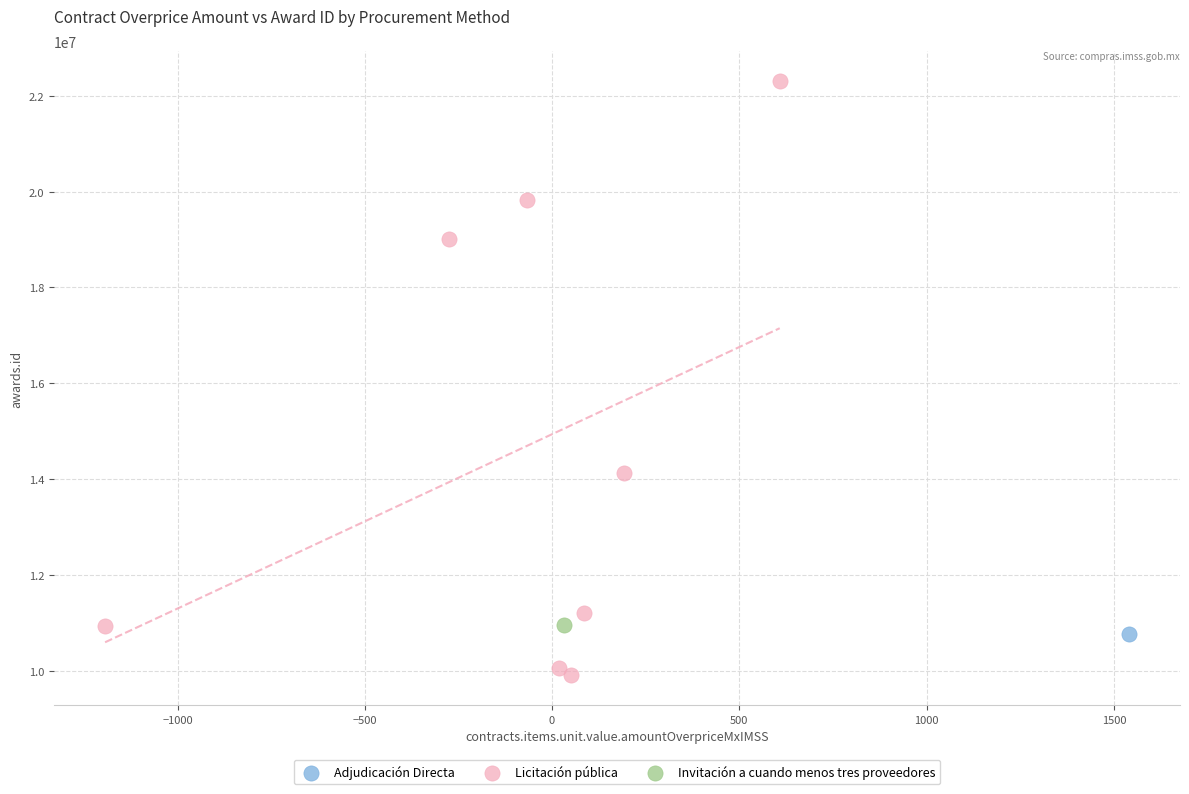

What are all the series names shown in the legend?

Adjudicación Directa, Licitación pública, Invitación a cuando menos tres proveedores